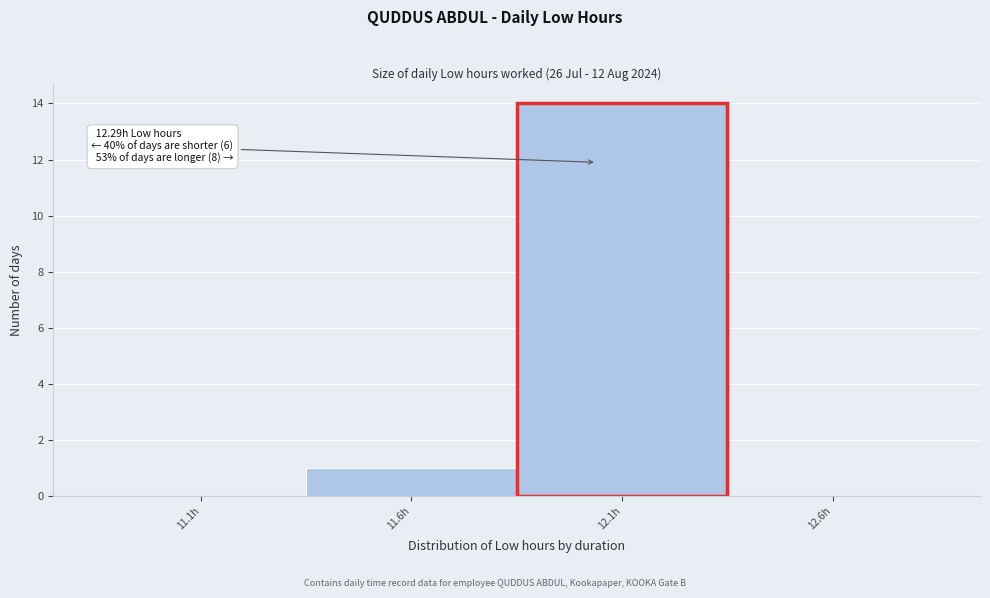

Reading left to right, extract all data points from this chart.

11.1h=0	11.6h=1	12.1h=14	12.6h=0